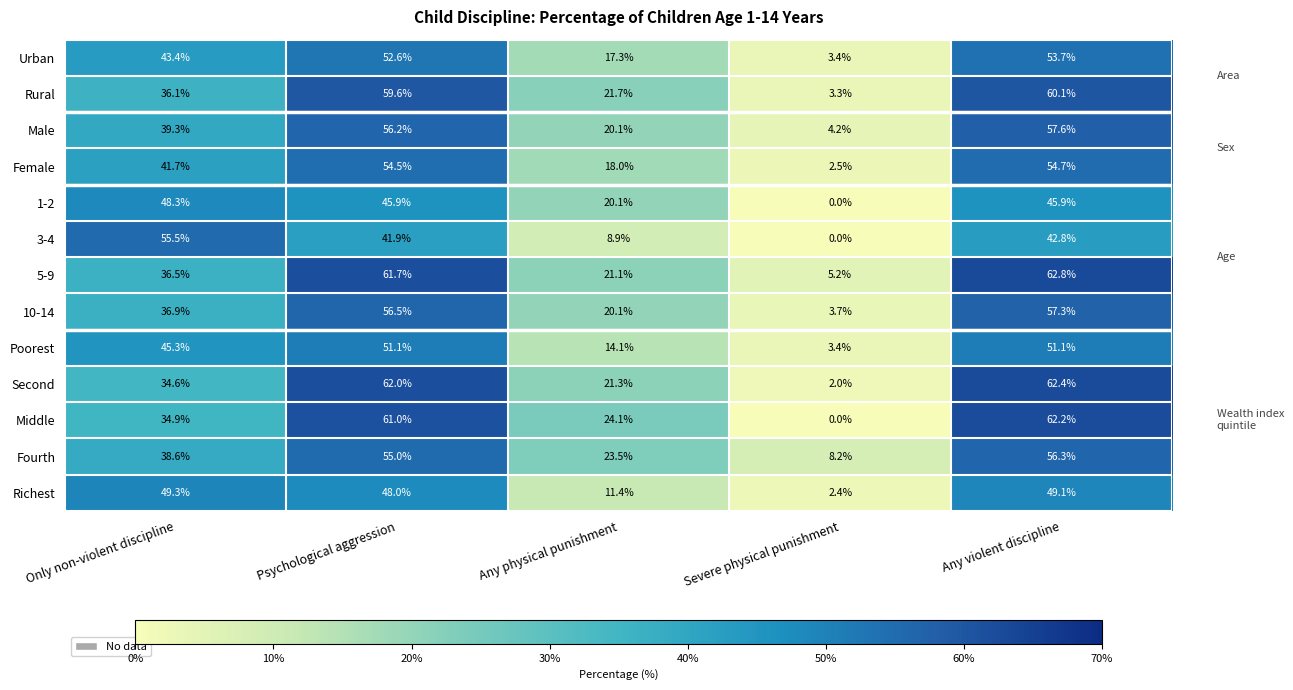

At which label is Female closest to 28?

Any physical punishment